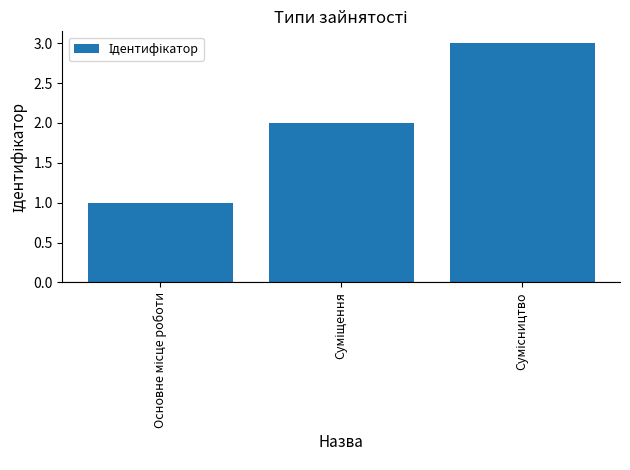

What is the maximum value shown in the chart?

3